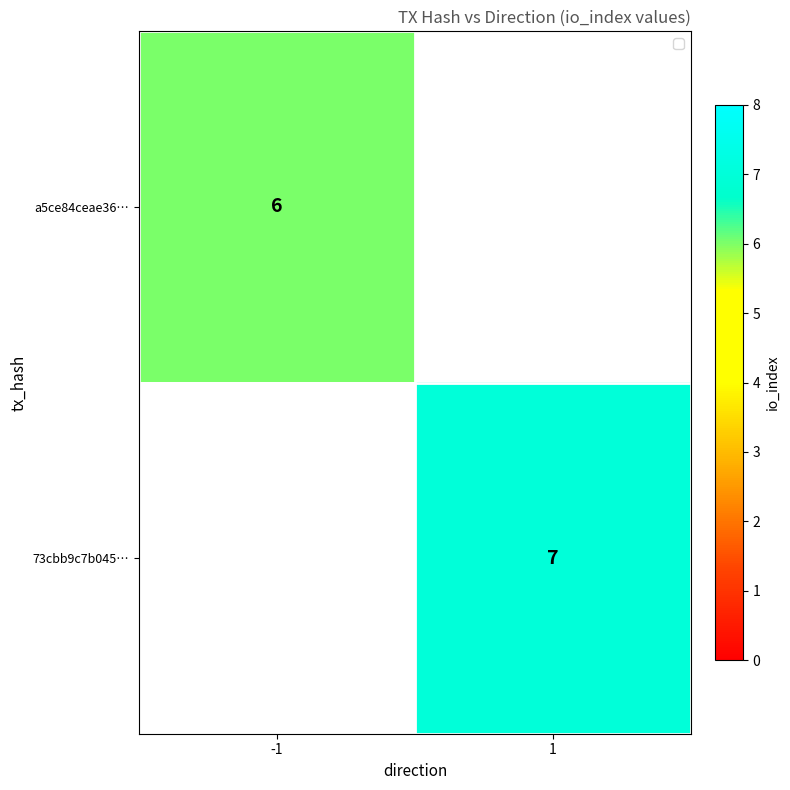

What is the total value across all series at -1?

6